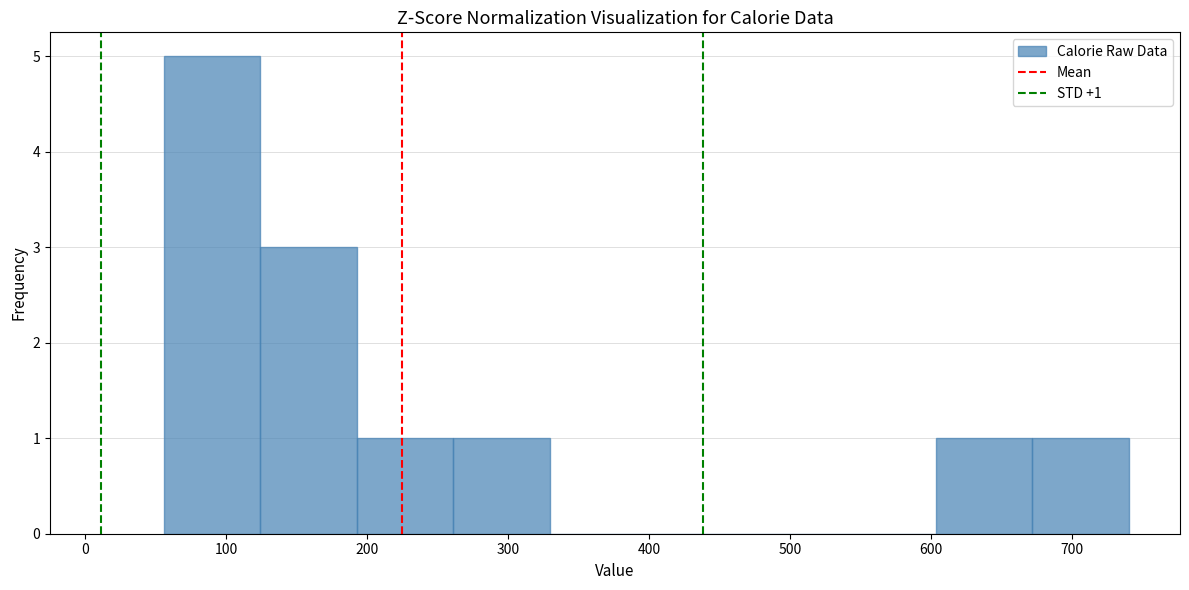

Which range on the x-axis has the tallest bar?

60 to 120